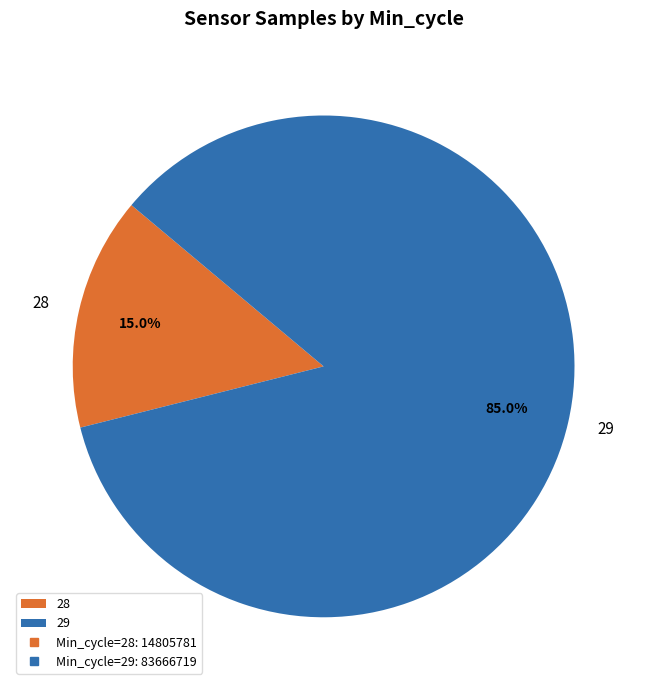

To the nearest percent, what portion does 29 represent?

85%